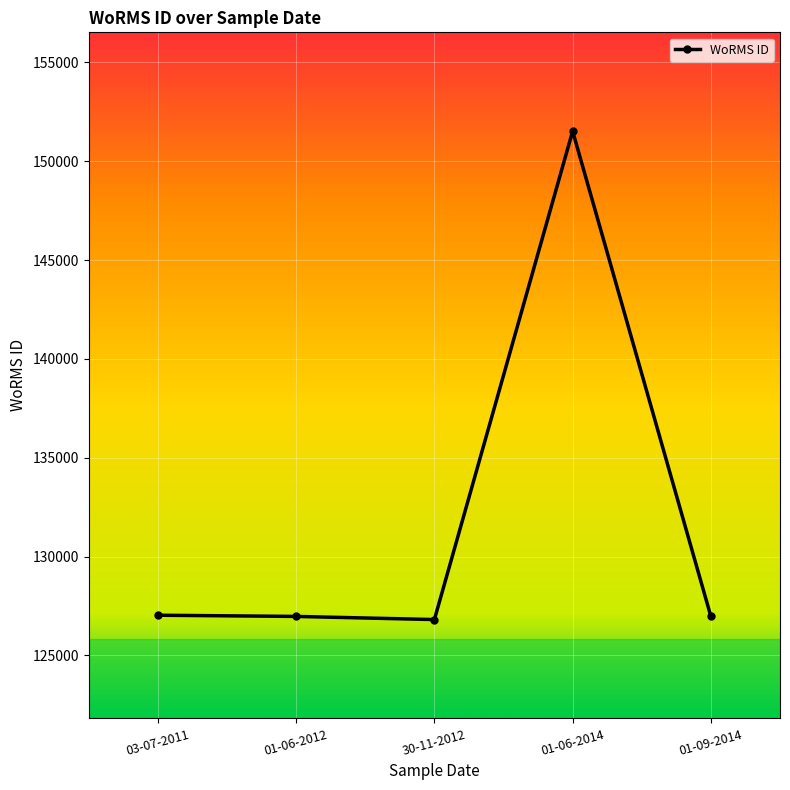

The value at 01-09-2014 is 84726. True or false?

False